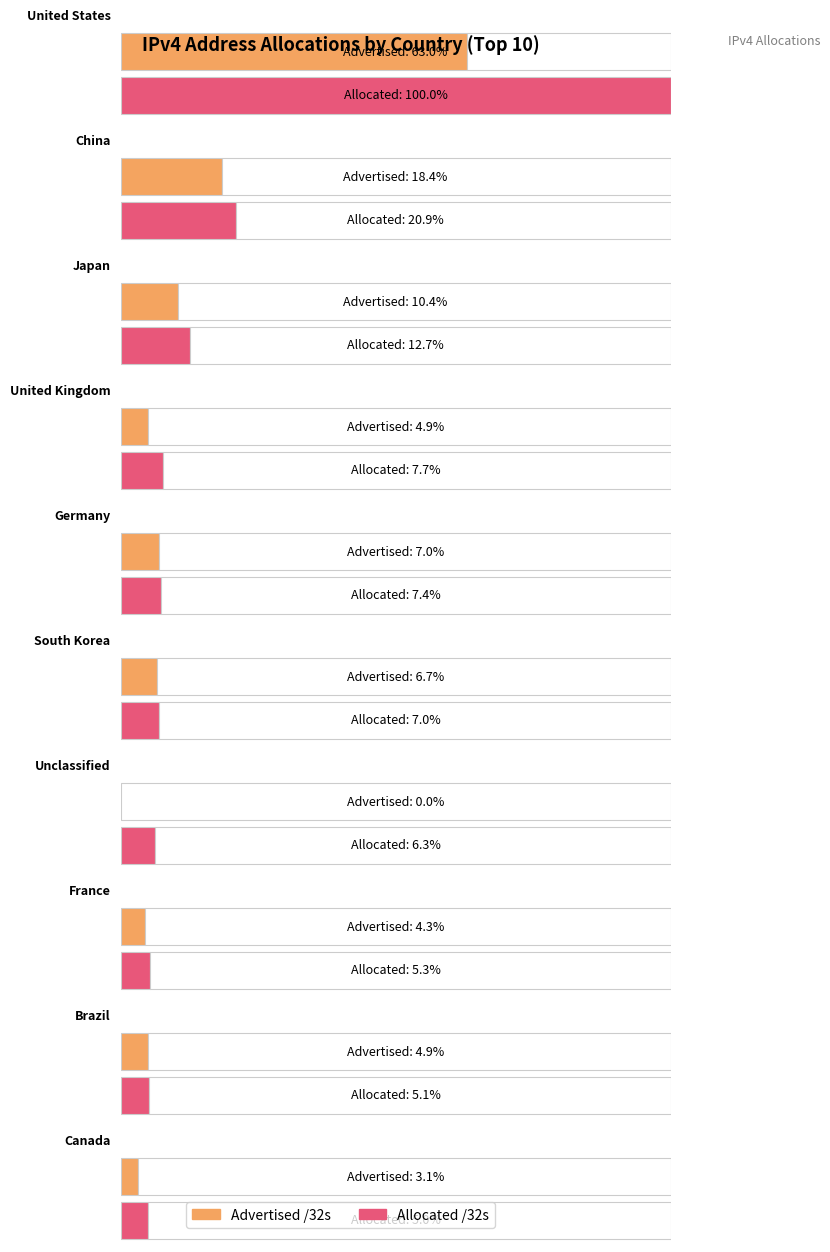

Where is Advertised /32s nearest to the value 504581696?

China